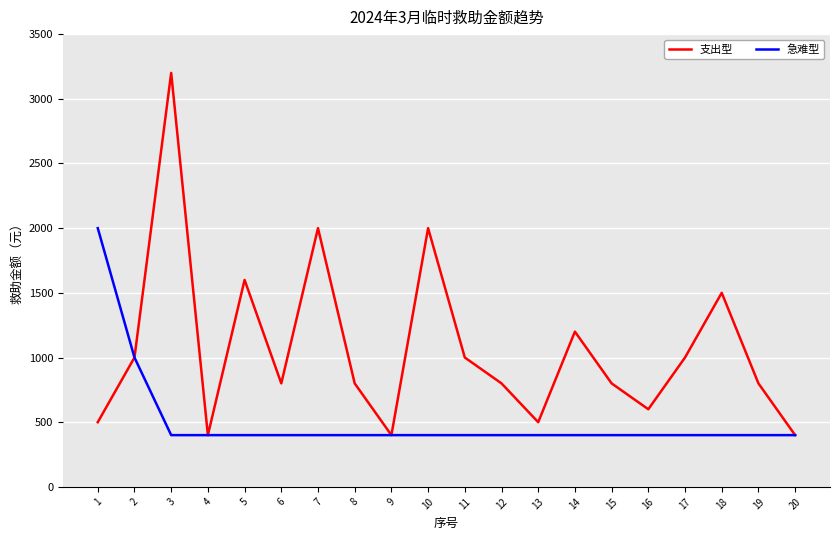

What is the total value across all series at 14?

1600